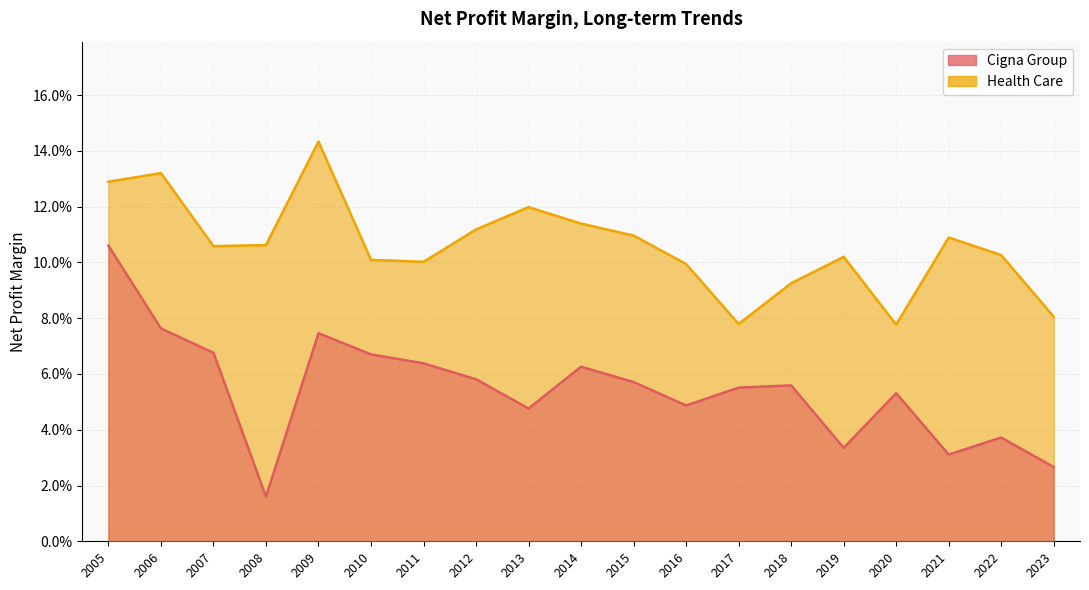

Does the chart display data point markers on the line(s)?

No